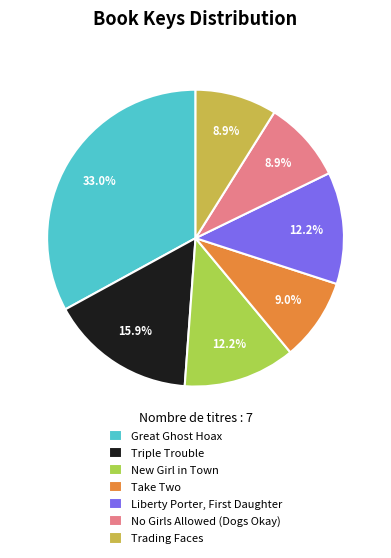

Is there any slice that represents more than half of the pie?

No